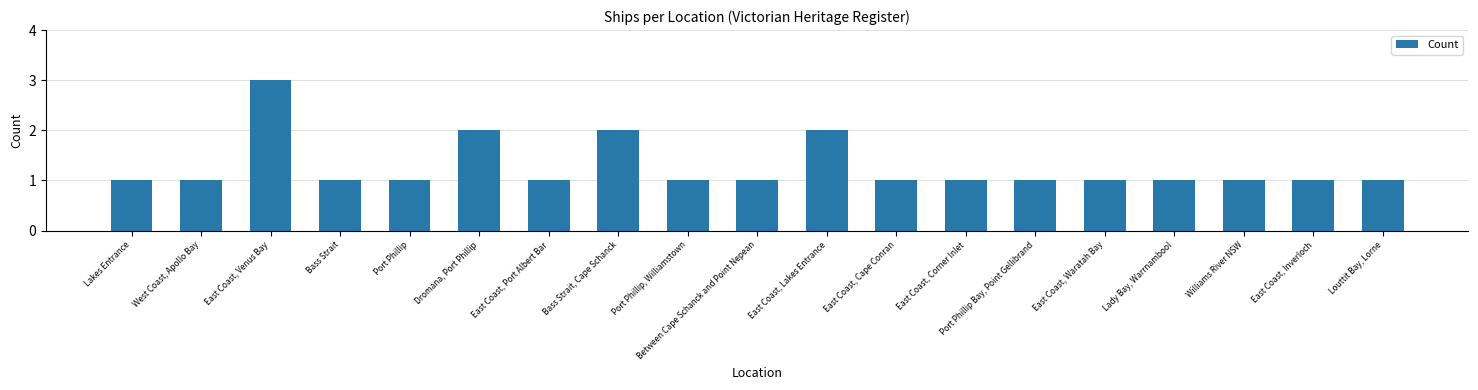

The value at Between Cape Schanck and Point Nepean is 2. True or false?

False